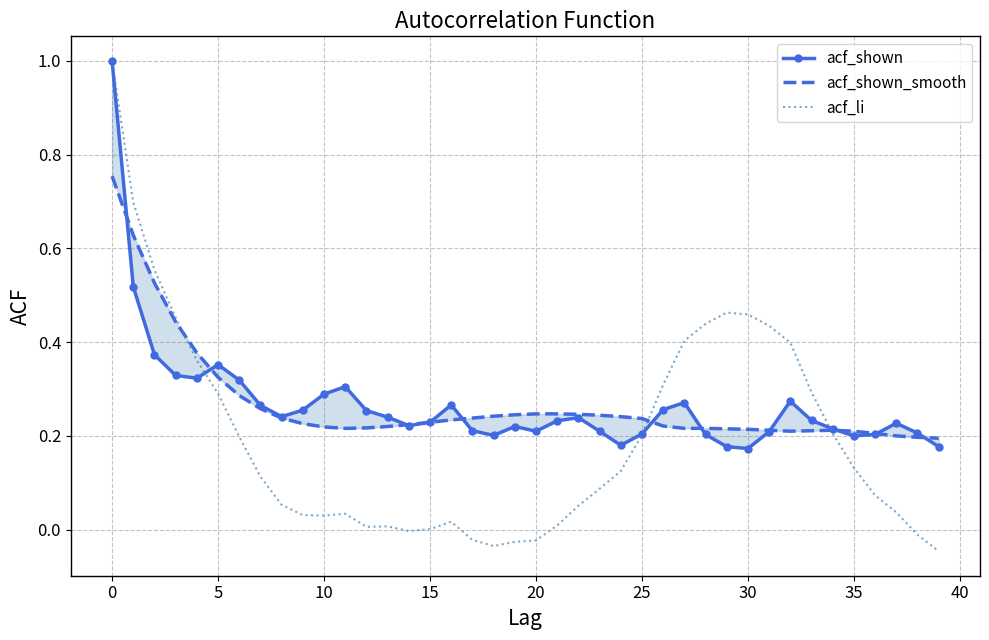

Rank the series by their maximum value, from highest to lowest.

acf_shown, acf_li, acf_shown_smooth